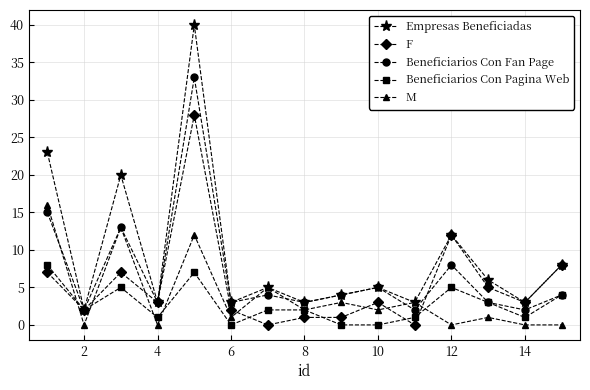

Reading right to left, extract all data points from this chart.

Empresas Beneficiadas: 8	3	6	12	3	5	4	3	5	3	40	3	20	2	23
F: 8	3	5	12	0	3	1	1	0	2	28	3	7	2	7
Beneficiarios Con Fan Page: 4	2	3	8	2	5	4	3	4	3	33	3	13	2	15
Beneficiarios Con Pagina Web: 4	1	3	5	1	0	0	2	2	0	7	1	5	2	8
M: 0	0	1	0	3	2	3	2	5	1	12	0	13	0	16